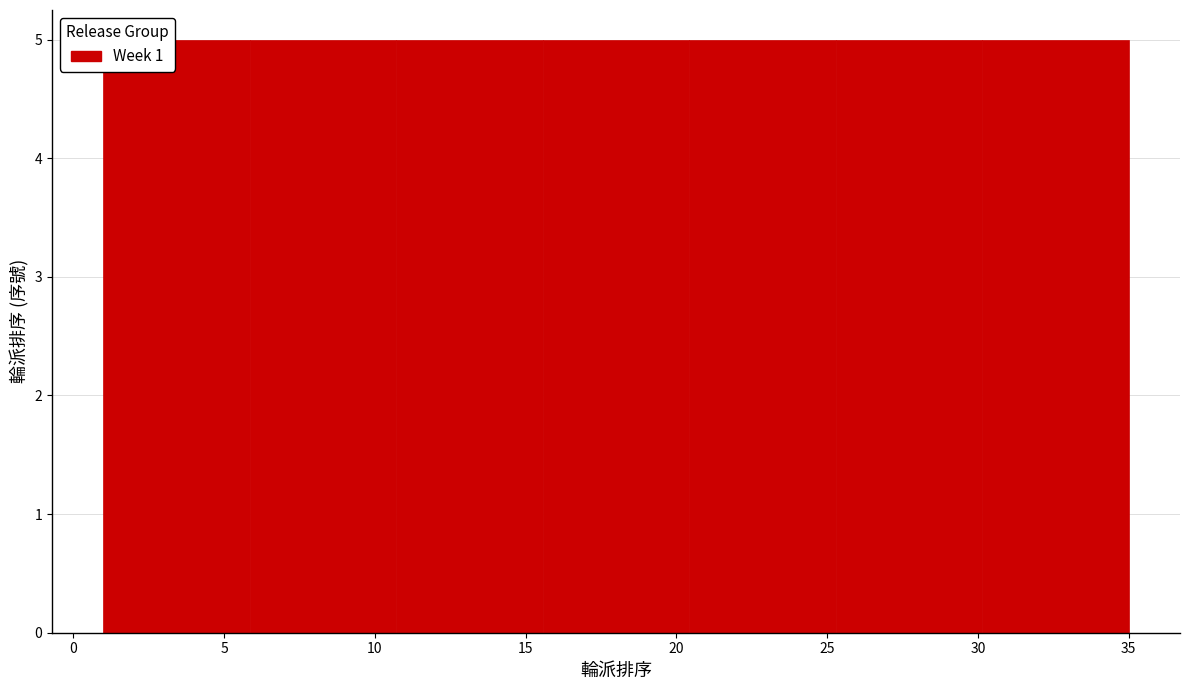

What is the height of the bar covering 15.5 to 20.5 on the x-axis? Neither the bar edges nor the heights are printed on the chart, so give them approximately, as read against the axes.

5